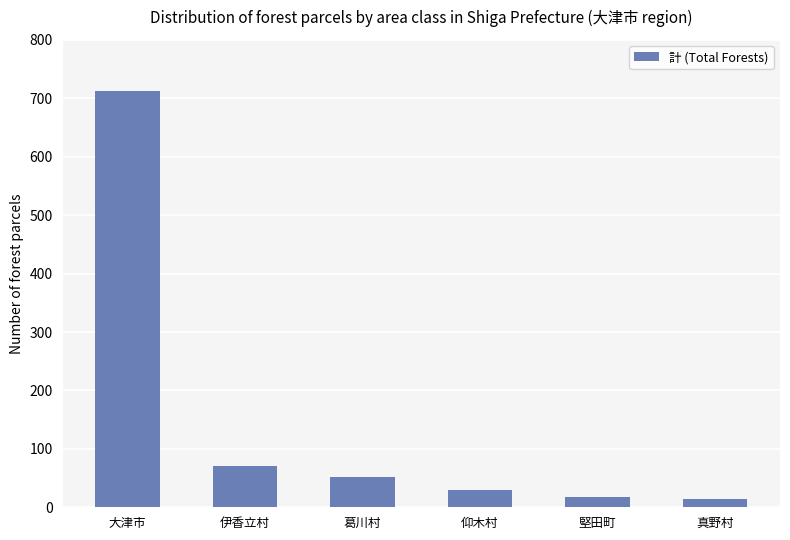

Read the value at 葛川村.

51